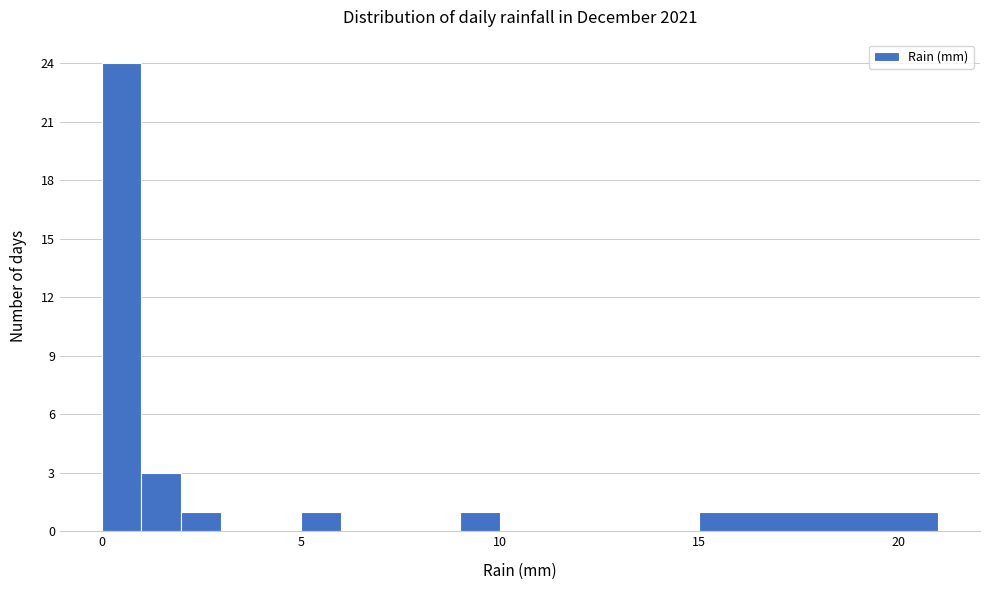

Around what value on the x-axis is the tallest bar? Give the approximate position of its centre, as read against the axis.

0.5